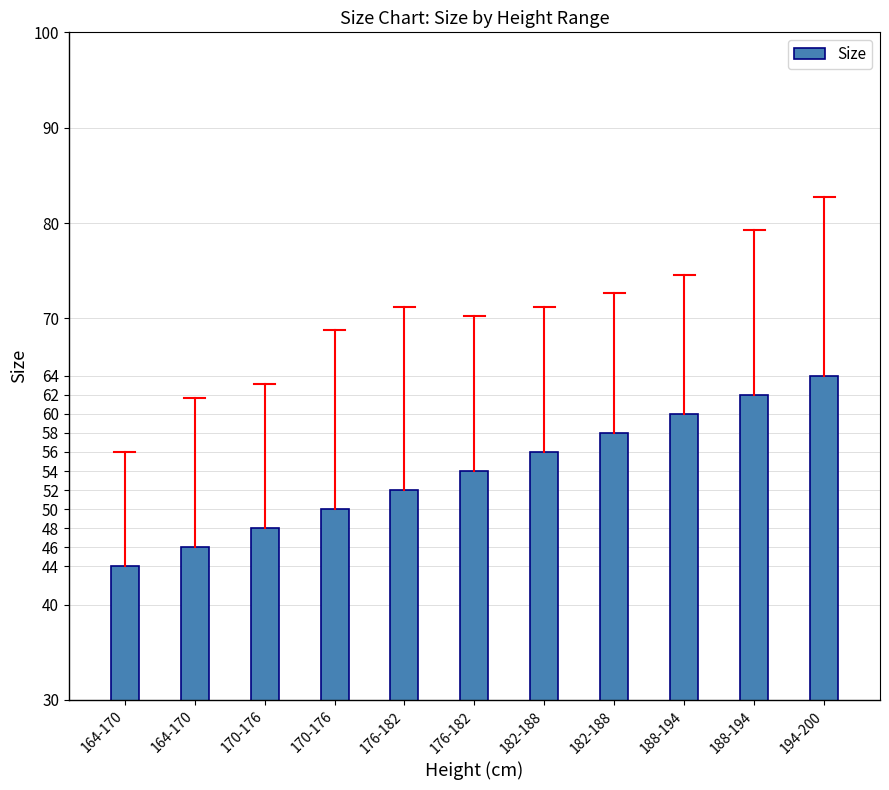

Reading left to right, what are all the values shown in this chart?

44	46	48	50	52	54	56	58	60	62	64